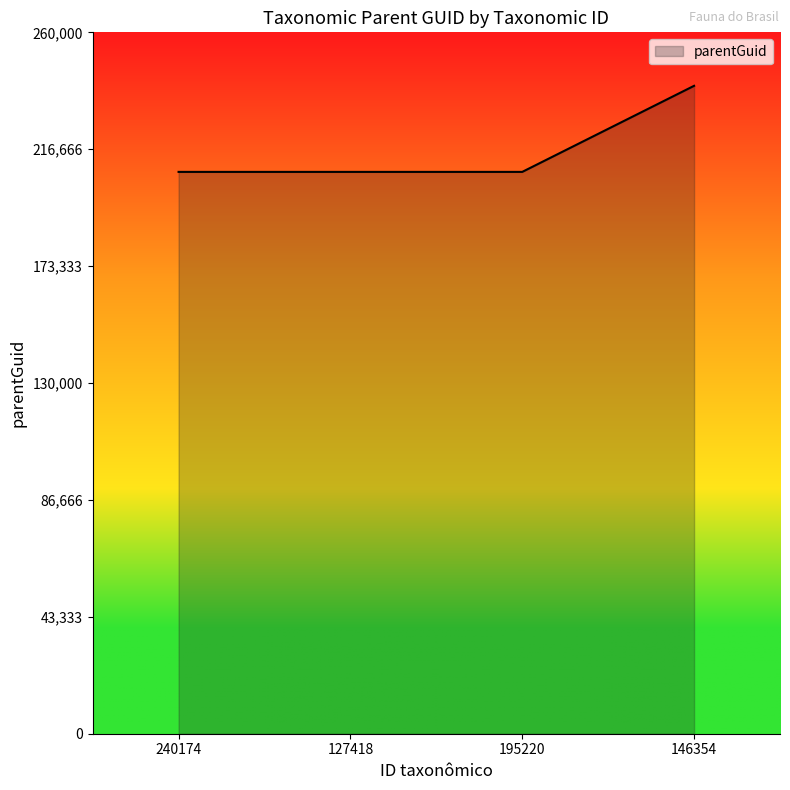

What is the ratio of the value at 195220 to the value at 146354?

0.9